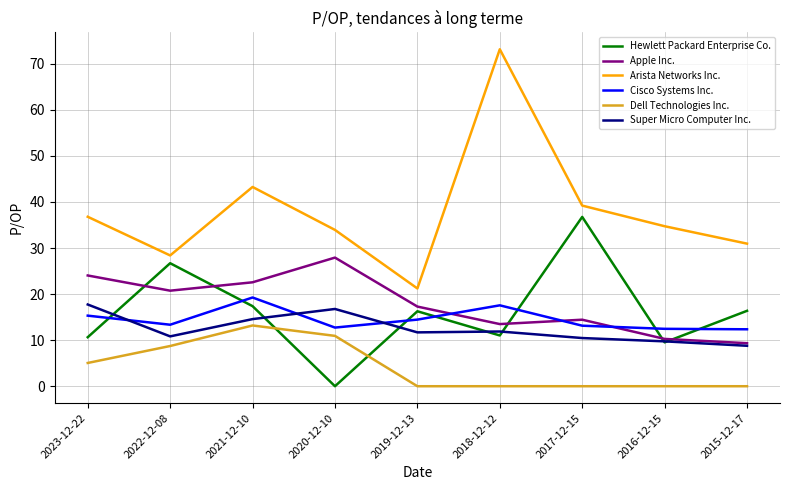

What is the maximum value shown in the chart?

73.1